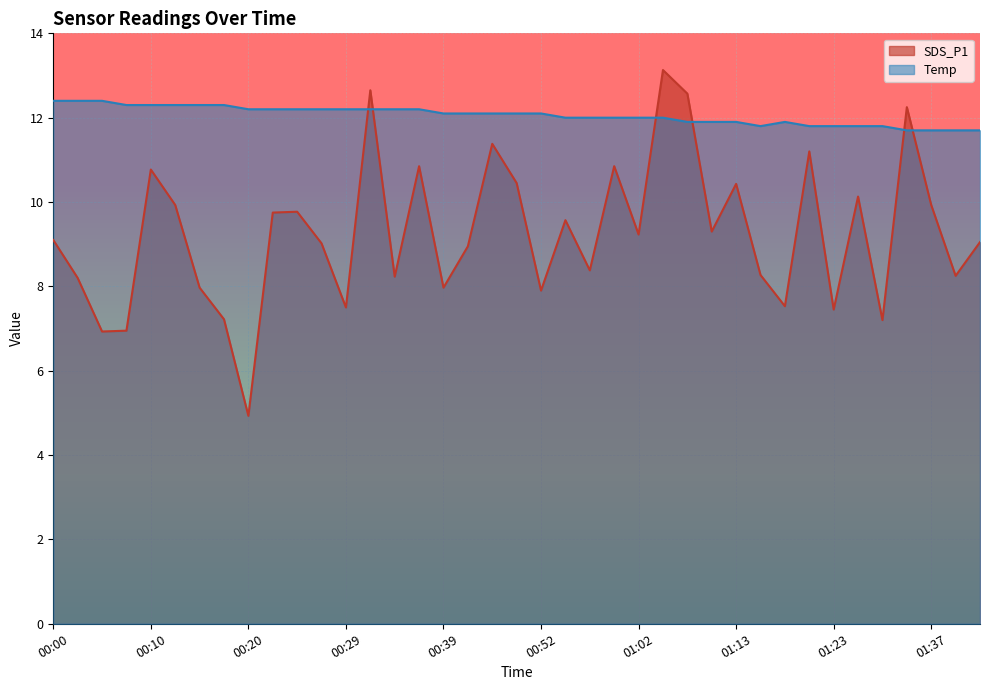

Rank the series by their average value, from lowest to highest.

SDS_P1, Temp